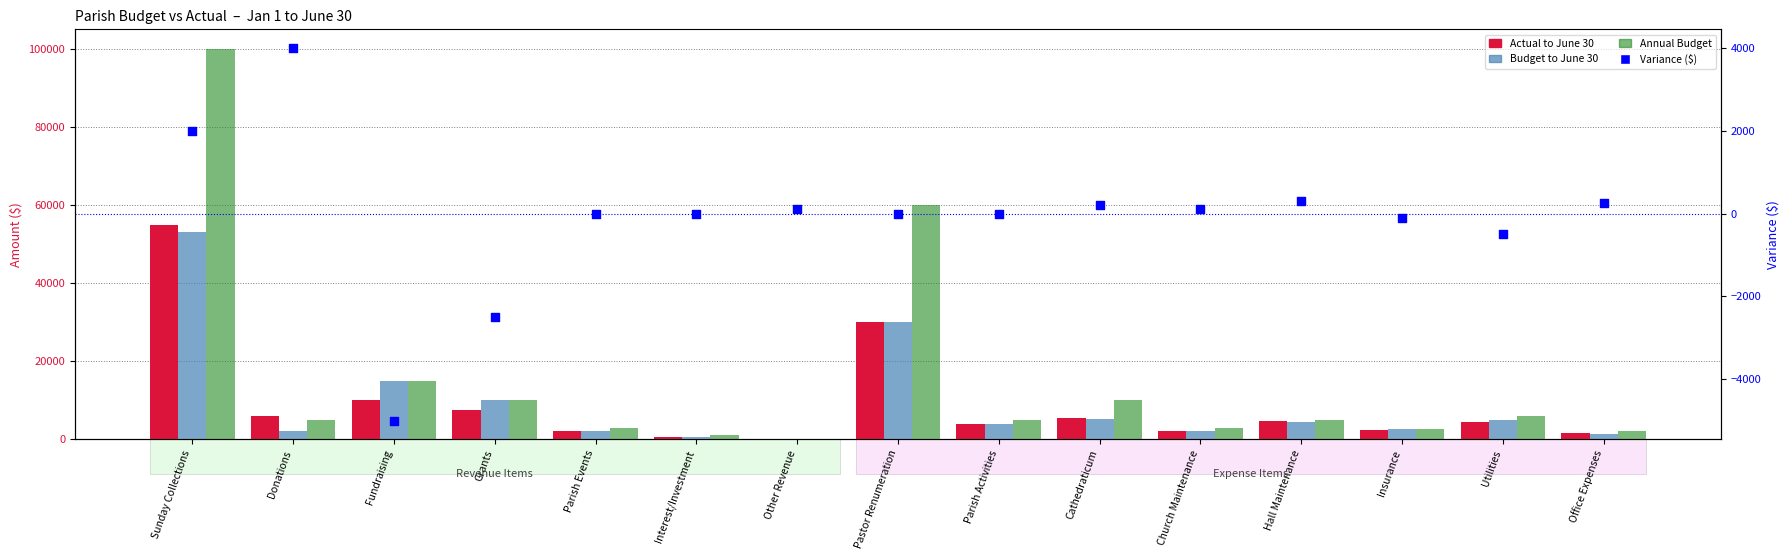

At which category is the sum across all series the highest?

Sunday Collections